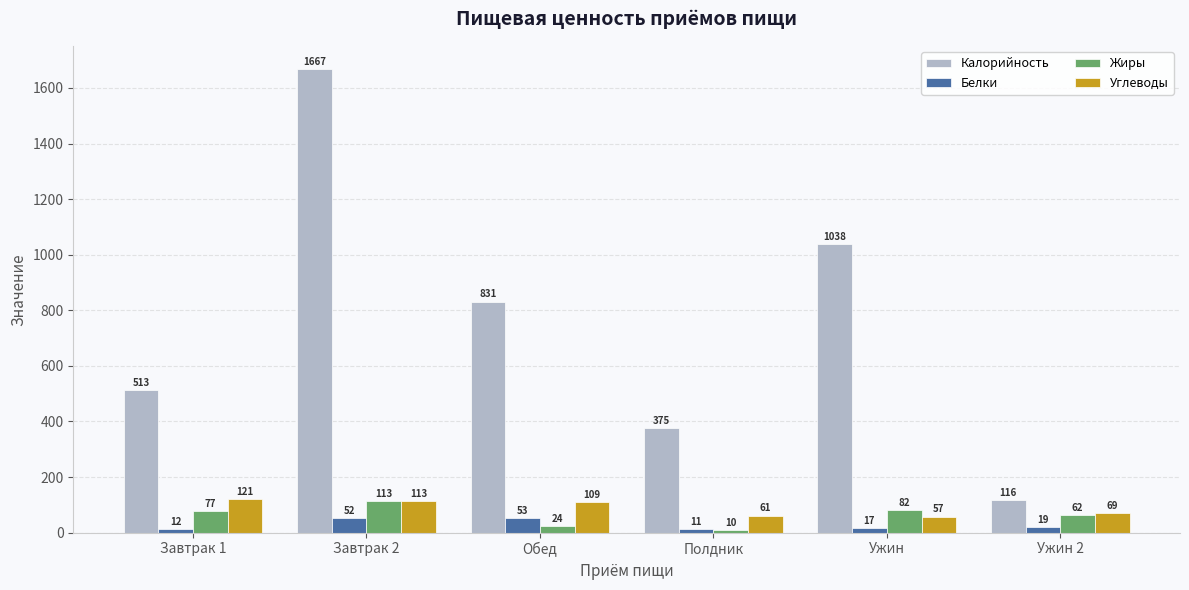

True or false: Углеводы has a value of 58.9 at Завтрак 1.

False